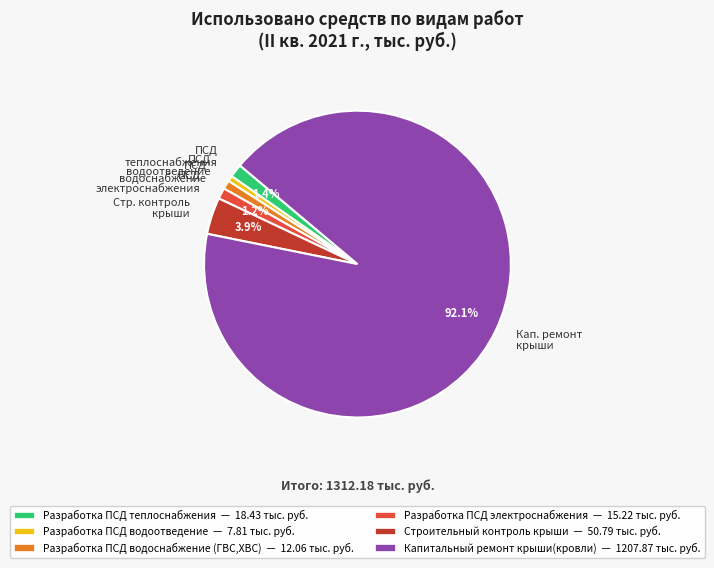

Do Стр. контроль крыши and ПСД электроснабжения together represent more than half of the pie?

No